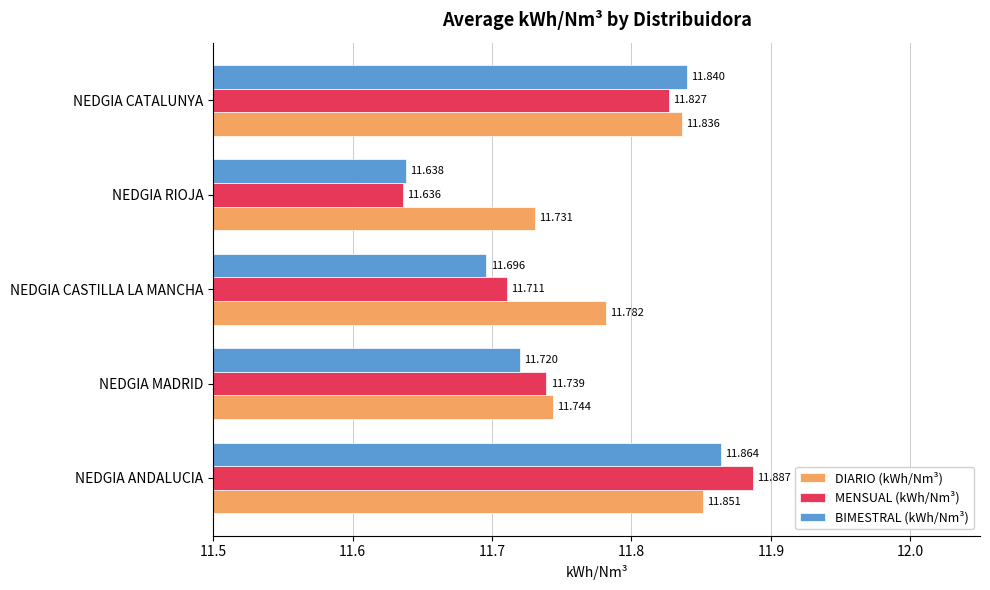

Which series has the largest total across all categories?

DIARIO (kWh/Nm³)